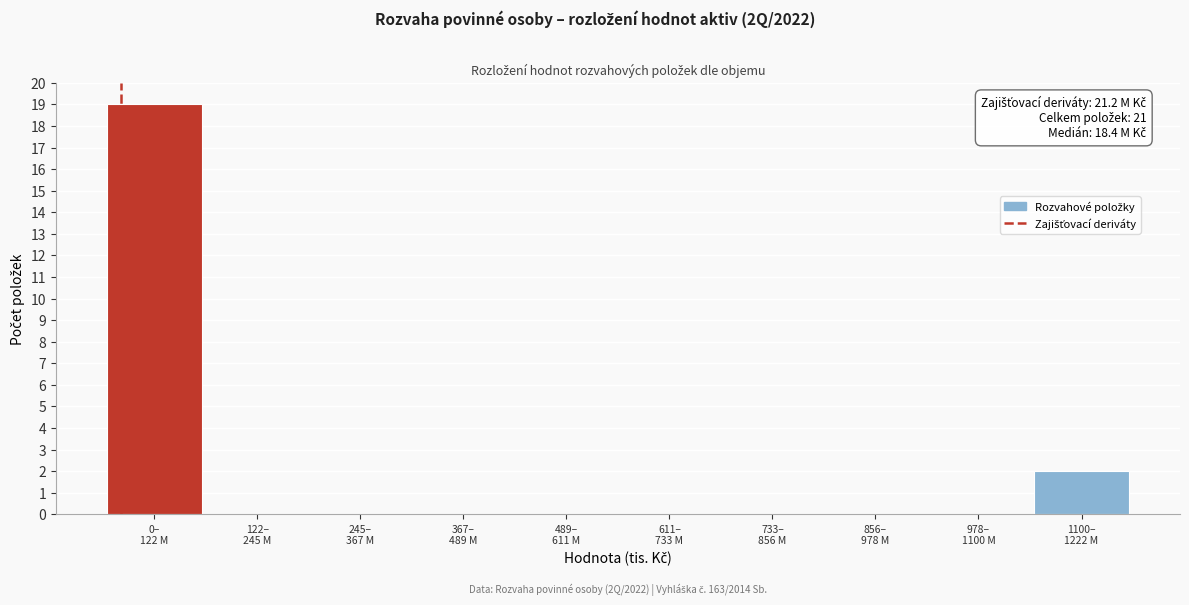

What is the maximum value shown in the chart?

19